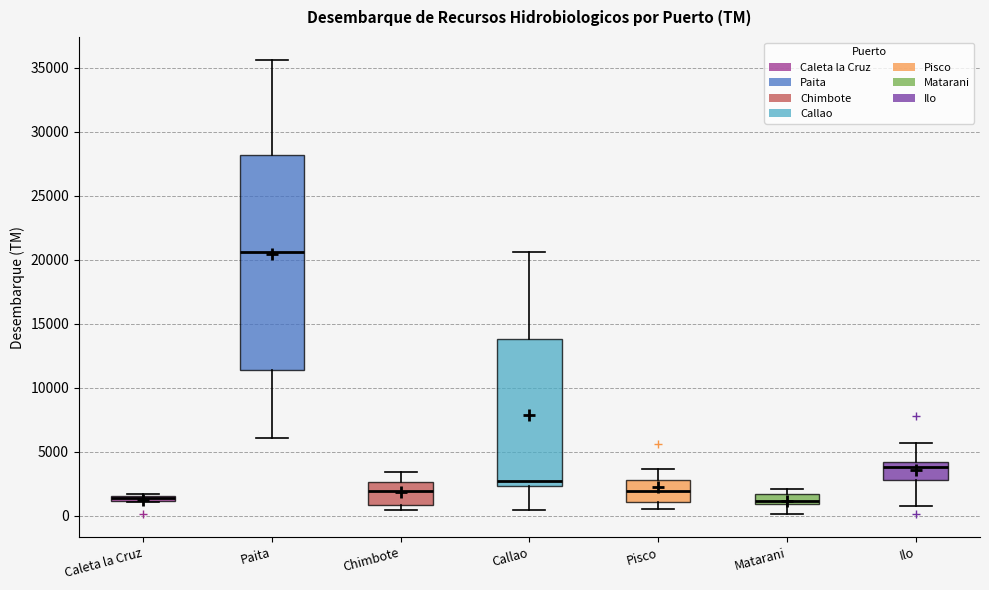

Where does the median line of the box for Paita sit on the y-axis? The values are not printed on the chart, so give them approximately, as read against the axis.

20500